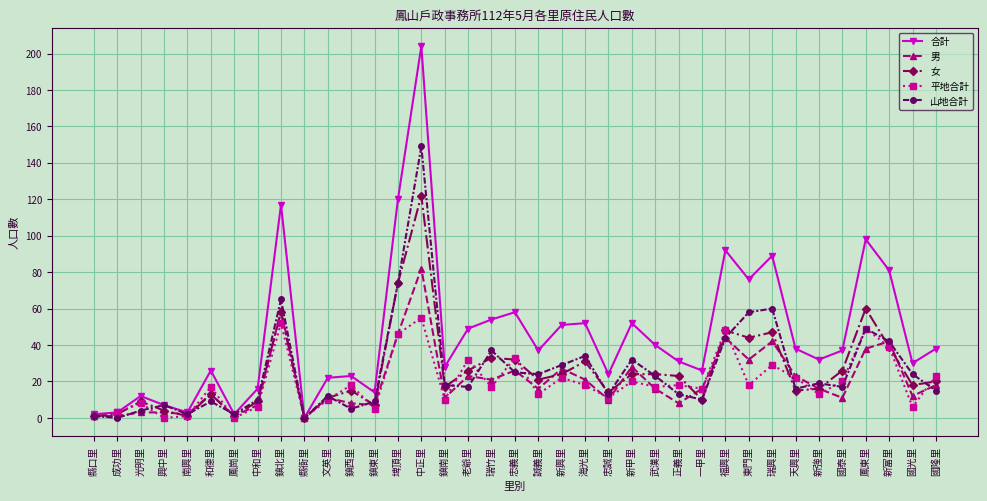

How many data points does each series have?

37